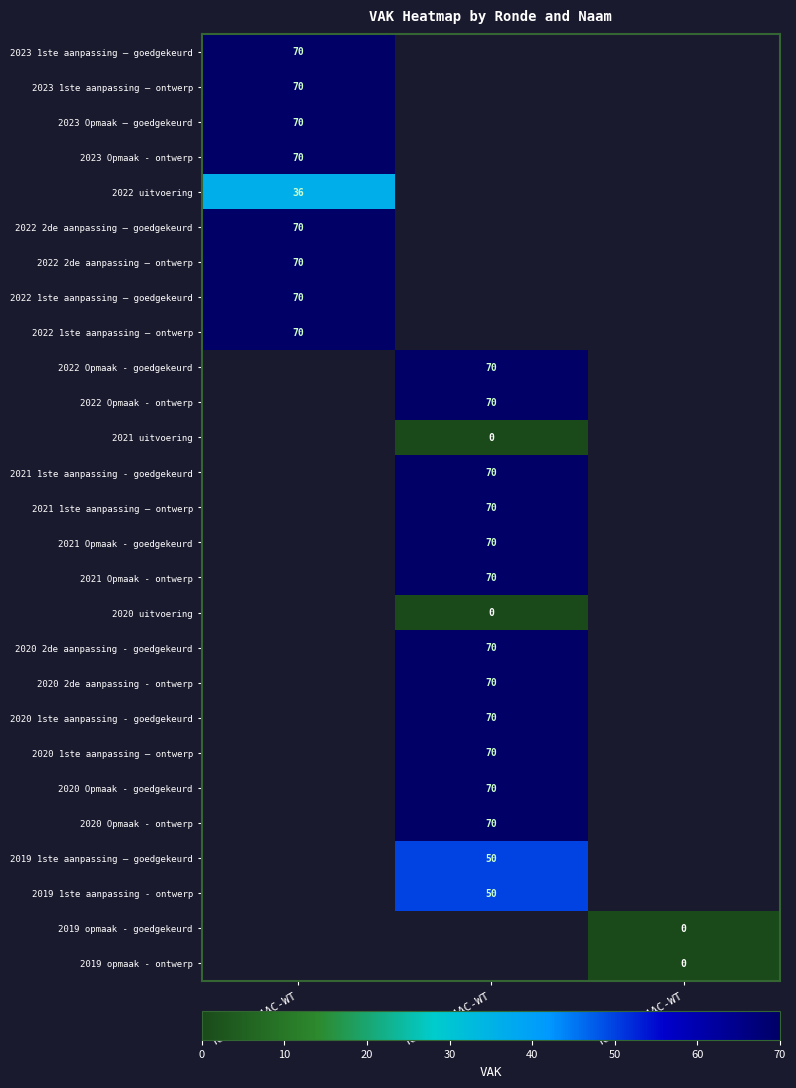

The value of 2022 2de aanpassing – ontwerp at KB0-1KDX4AC-WT is 70. True or false?

True